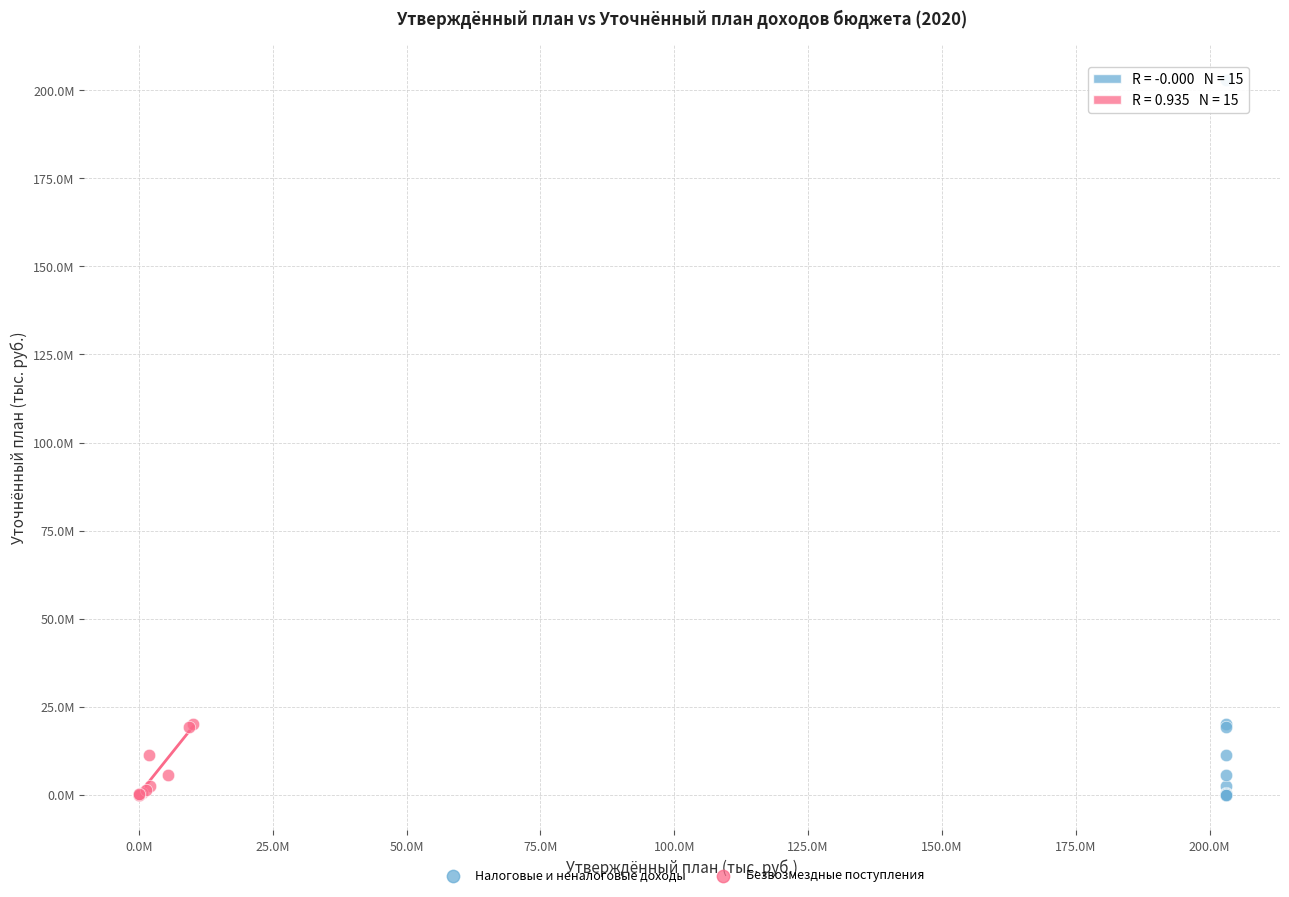

Which series has the widest spread of Y values?

Налоговые и неналоговые доходы